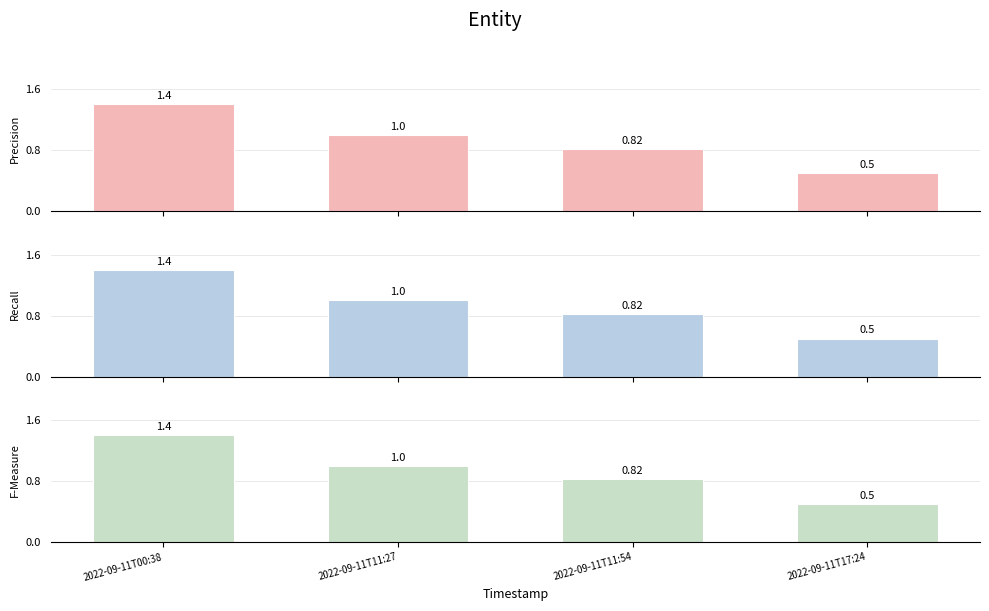

What is the sum of all Precision values?

3.7